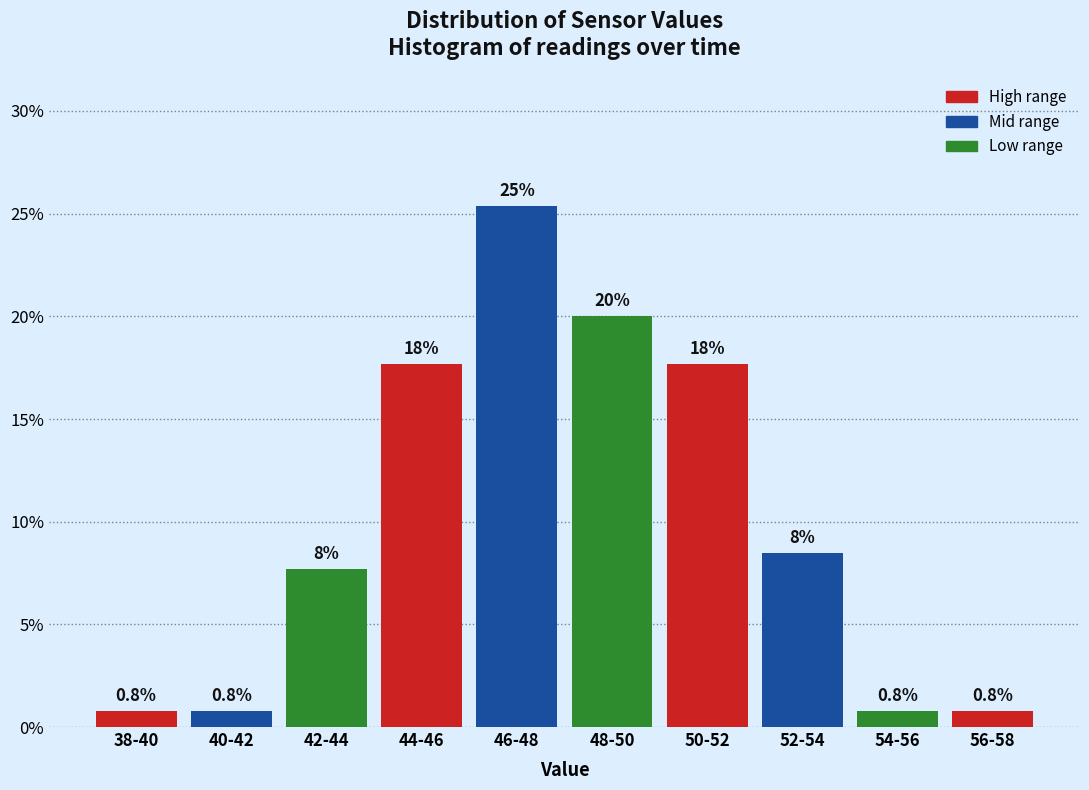

Reading right to left, transcribe all the data shown in this chart.

56-58=0.8	54-56=0.8	52-54=8.5	50-52=17.7	48-50=20.0	46-48=25.4	44-46=17.7	42-44=7.7	40-42=0.8	38-40=0.8